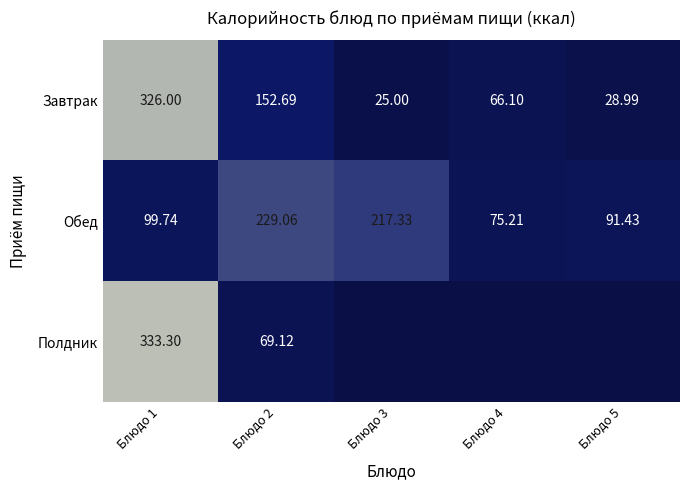

Count the number of categories in the chart.

5